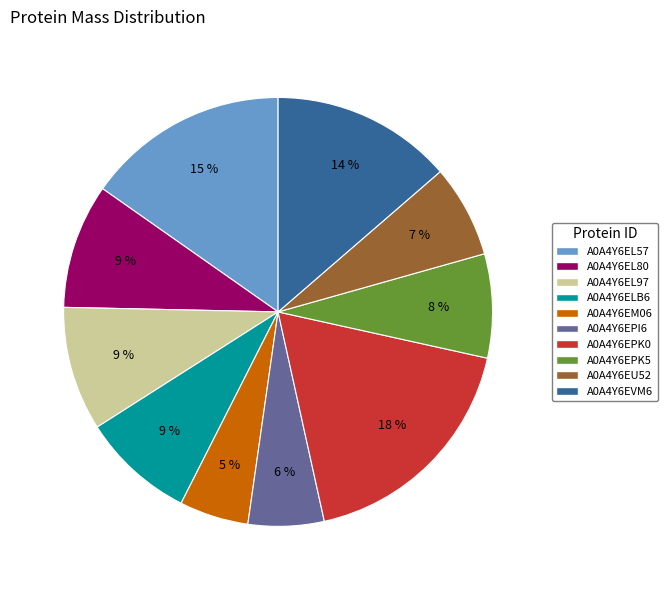

True or false: A0A4Y6EPK0 accounts for 18% of the total.

True